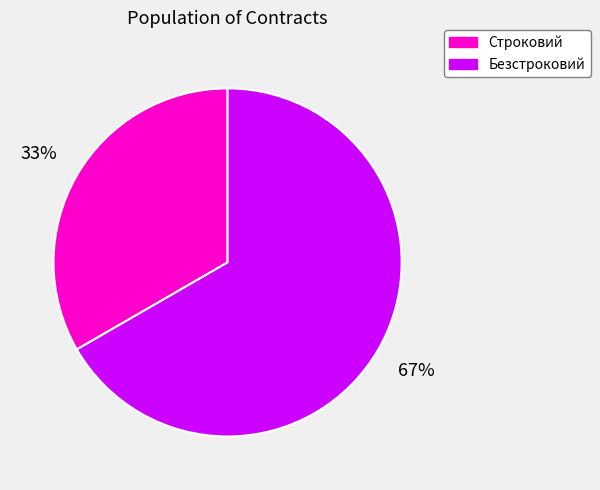

To the nearest percent, what is the average slice percentage?

50%